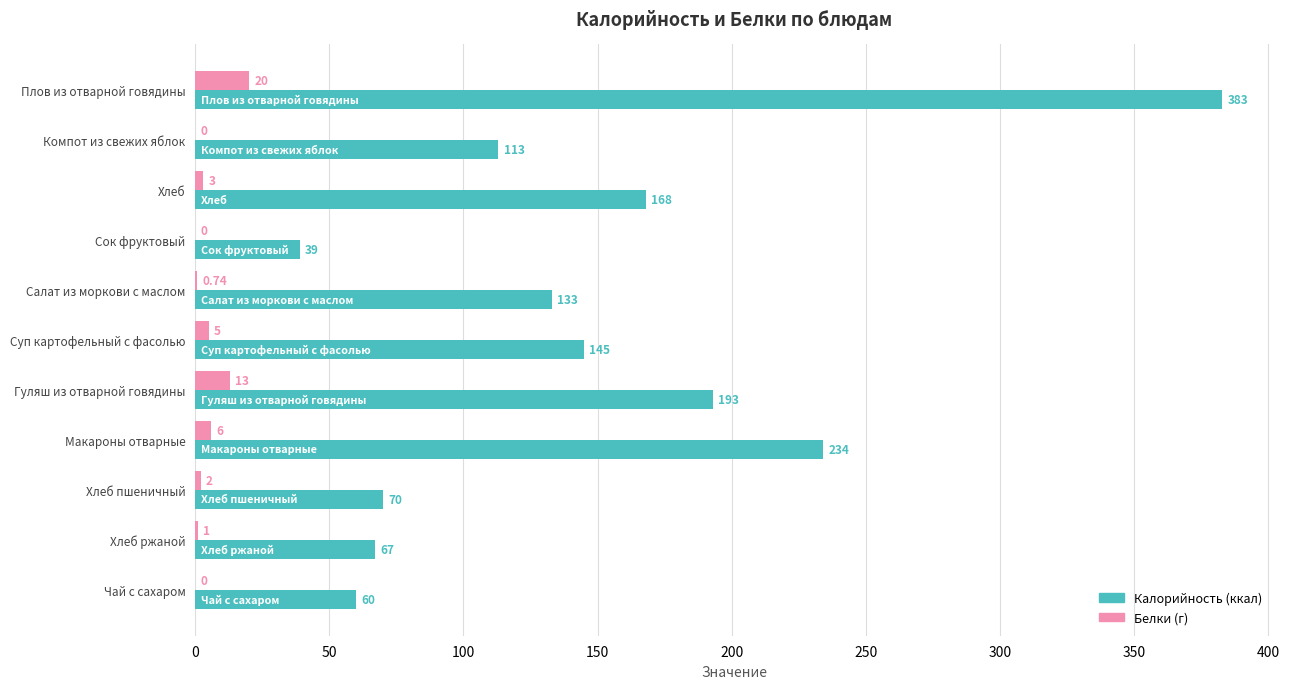

What is the greatest value displayed?

383.0